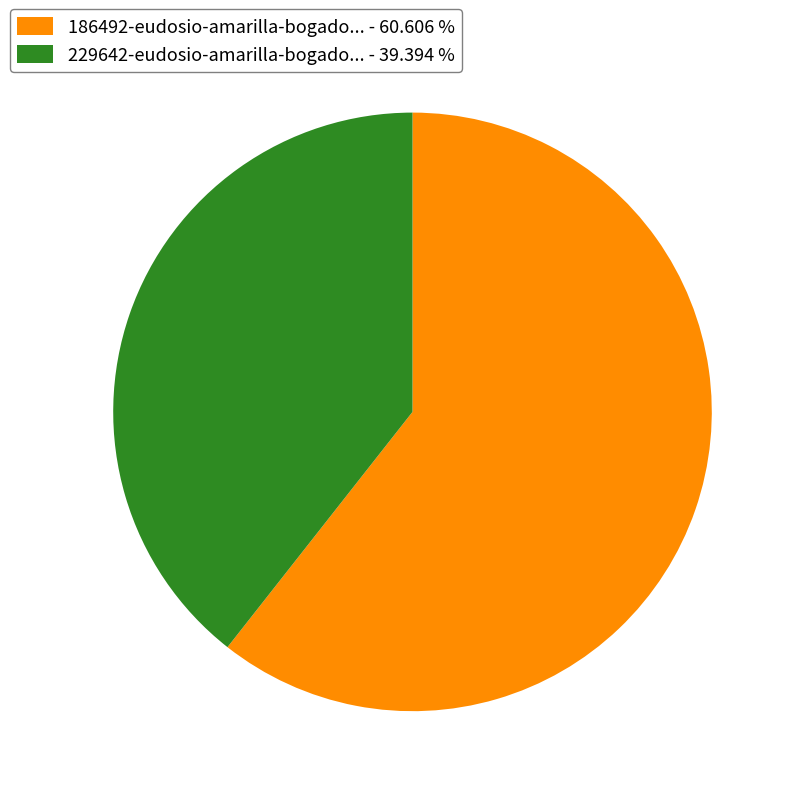

Does 229642-eudosio-amarilla-bogado... - 39.394 % account for over 50% of the chart?

No